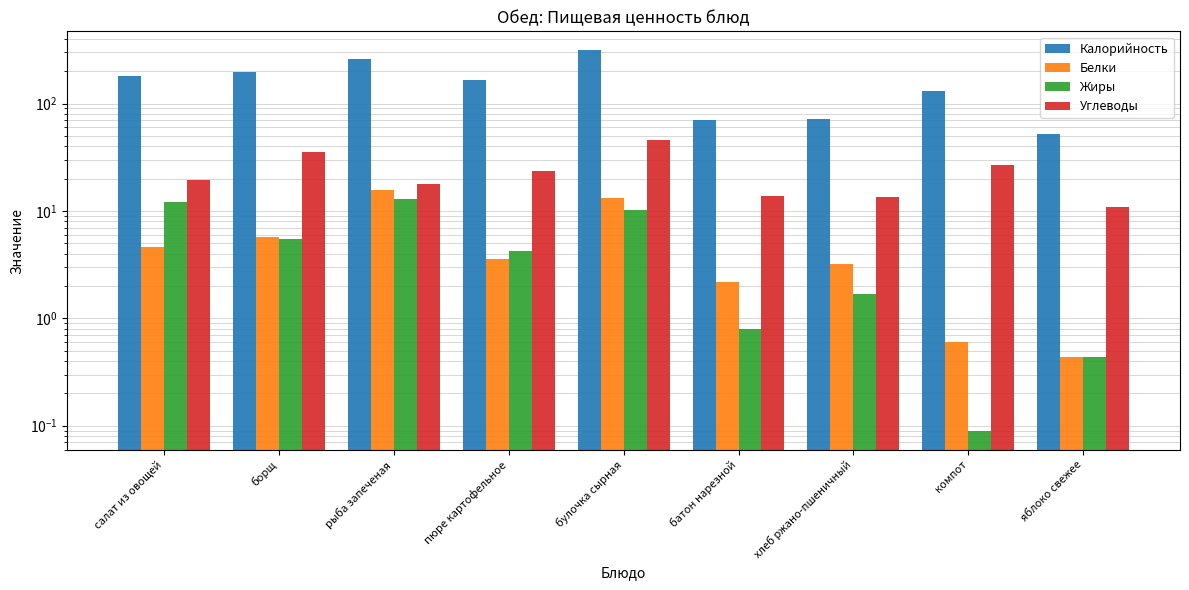

What is the label of the 5th bar from the right?

булочка сырная